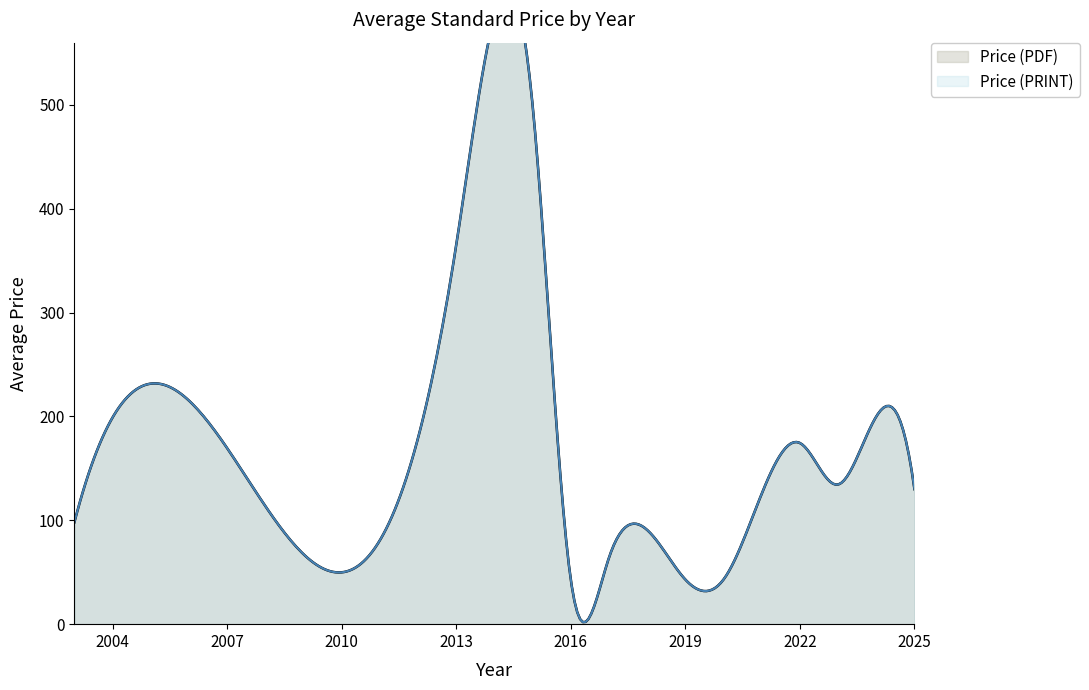

True or false: Price (PDF) and Price (PRINT) cross at least once.

False